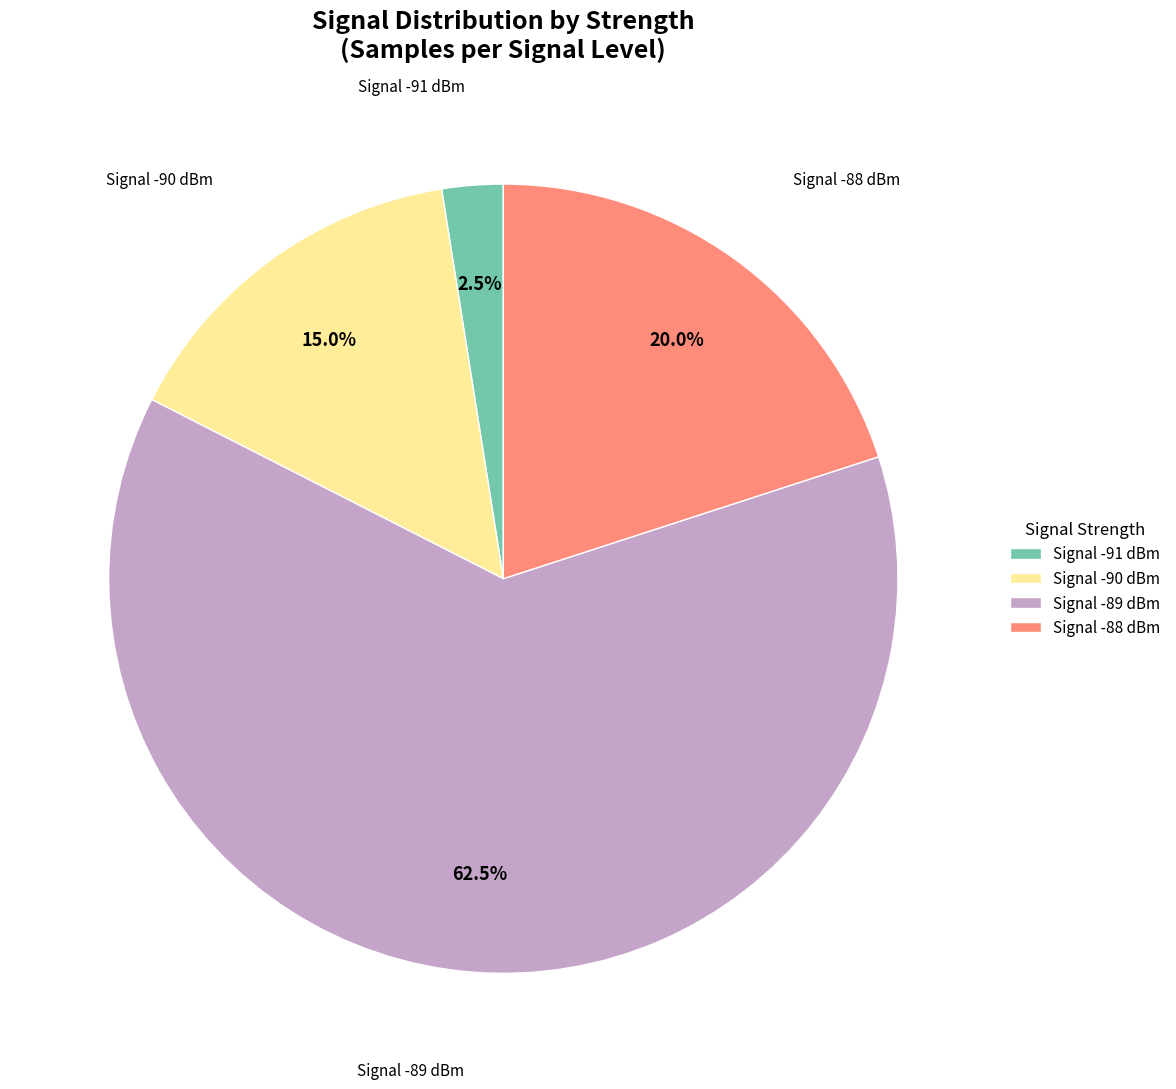

What is the smallest slice in the pie chart?

Signal -91 dBm